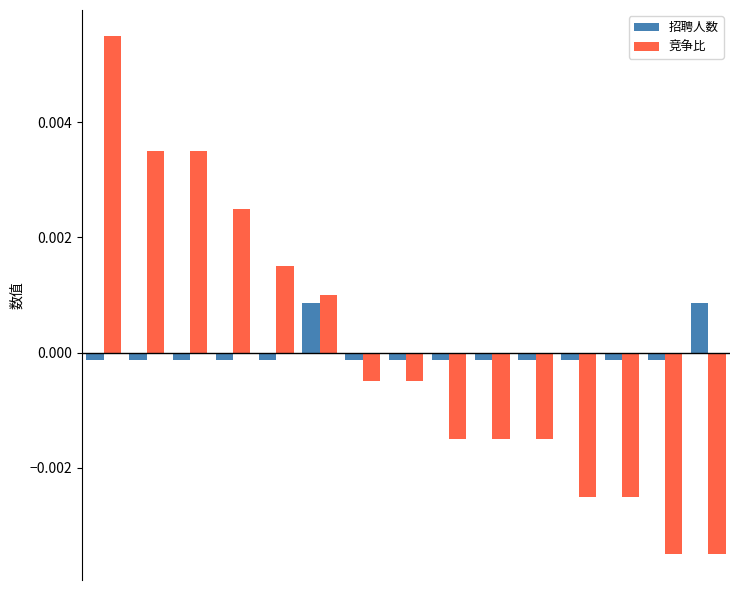

List the series in order of their peak value, highest first.

竞争比, 招聘人数